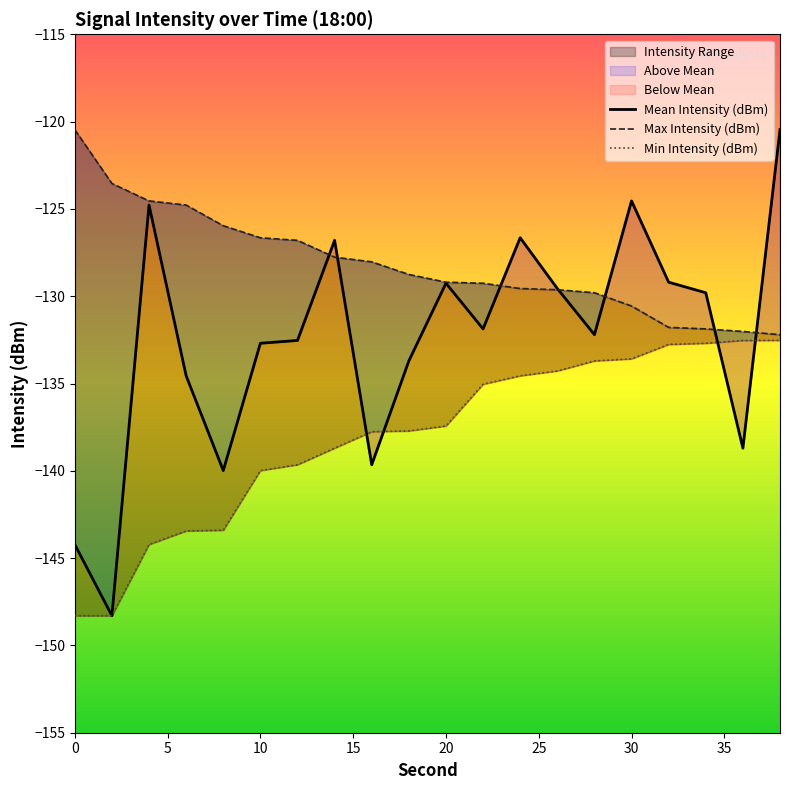

Which series has the largest total across all categories?

Max Intensity (dBm)